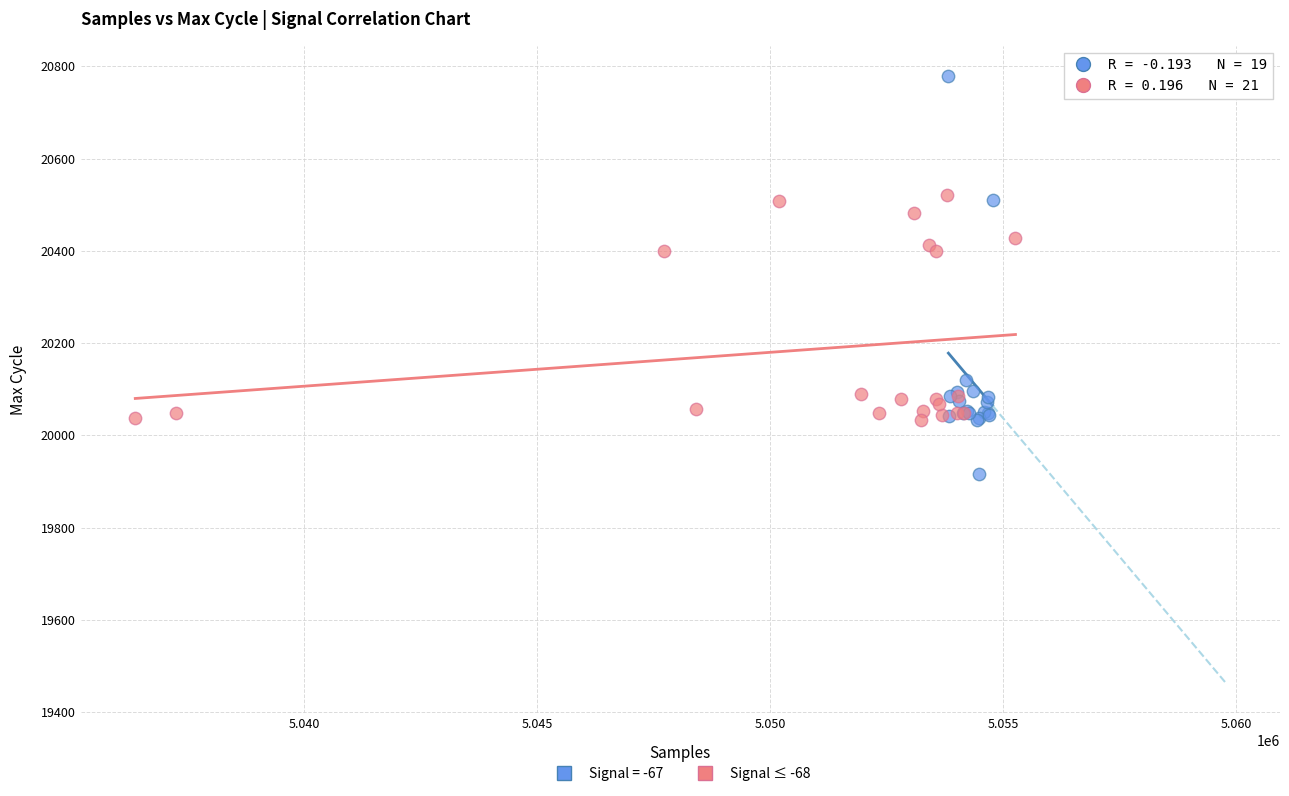

Which series reaches the maximum Y coordinate?

Signal = -67